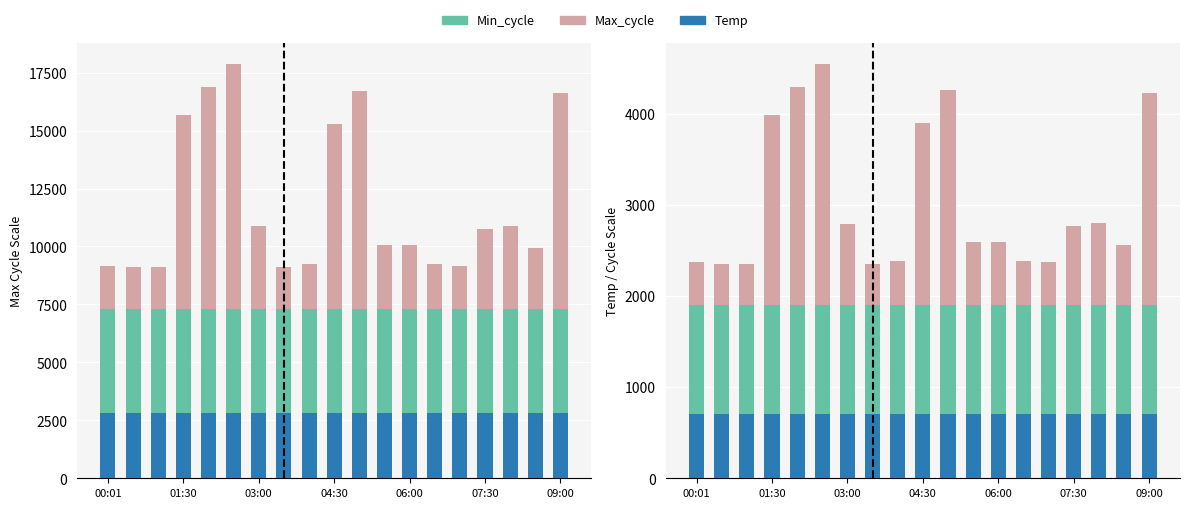

What is the value of the Max_cycle bar at the 4th from the left?

2087.5